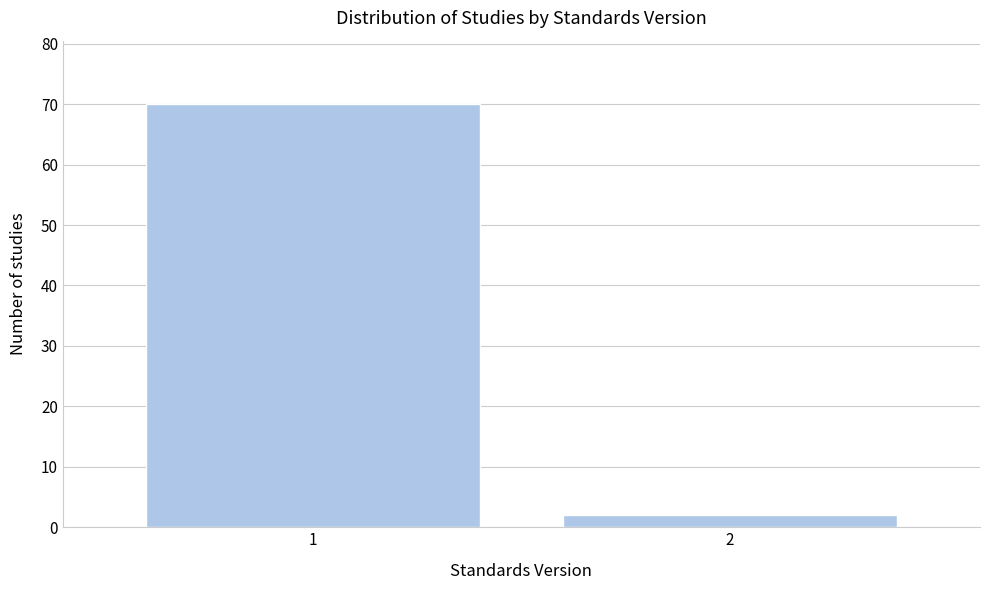

Reading left to right, extract all data points from this chart.

70	2